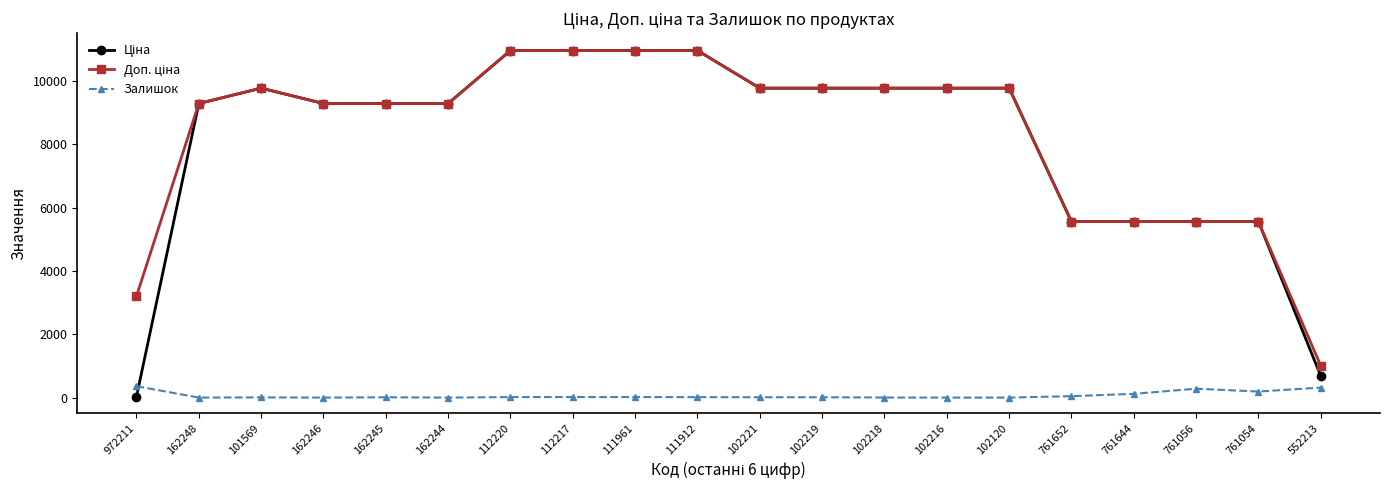

True or false: Залишок has more than 0 interior local peaks.

True